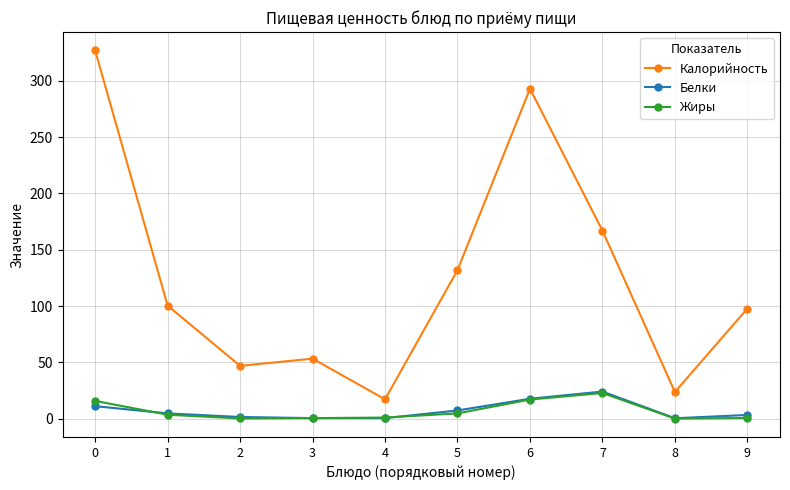

Does the chart display data point markers on the line(s)?

Yes